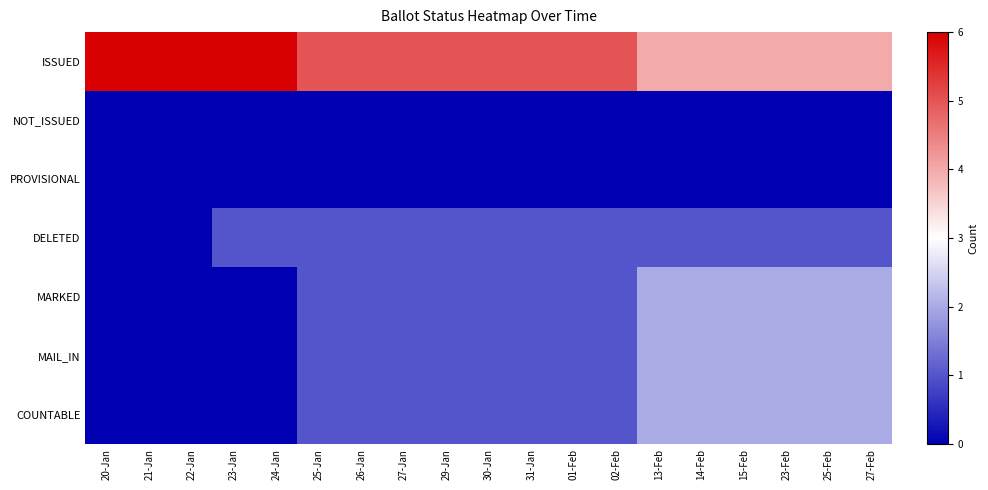

At how many categories does at least one series exceed 3?

19